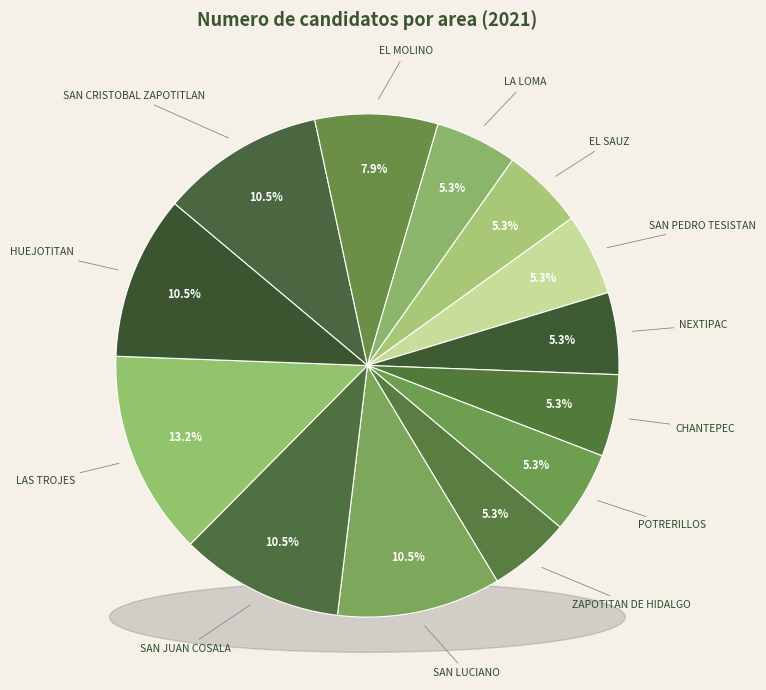

Is there any slice that represents more than half of the pie?

No